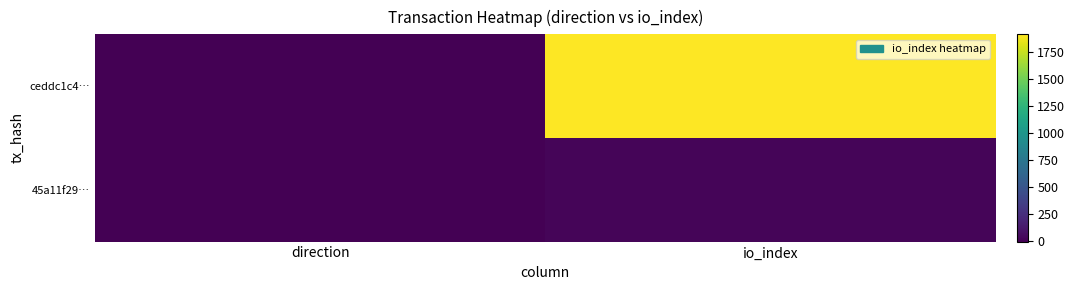

Reading left to right, what are all the values shown in this chart?

ceddc1c4…: direction=-1	io_index=1909
45a11f29…: direction=1	io_index=27